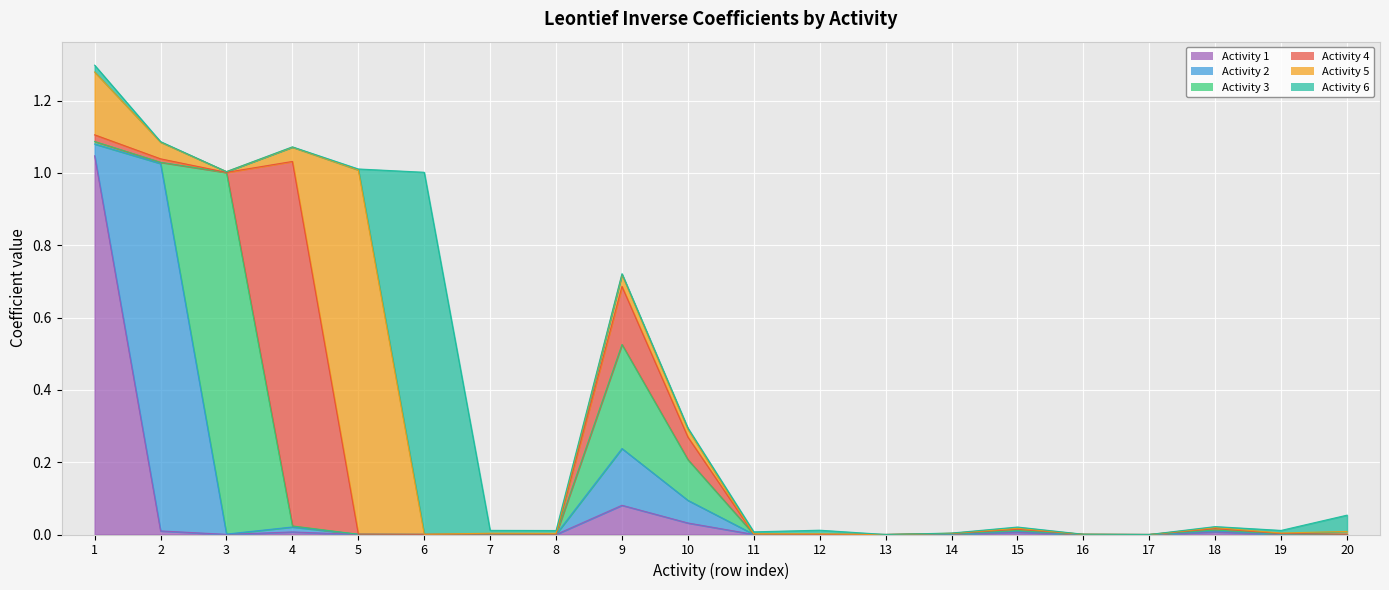

What is the sum of all Activity 1 values?

1.2